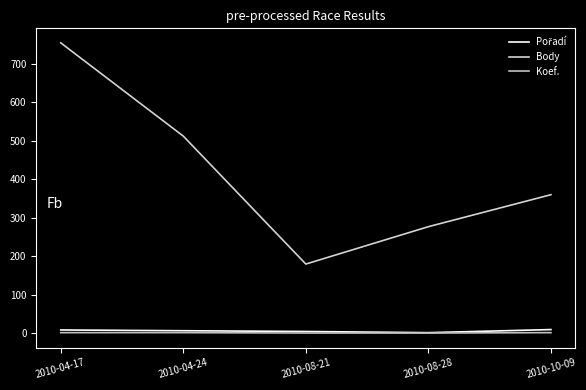

What value does the Body series have at 2010-04-24, to the nearest 100?

500